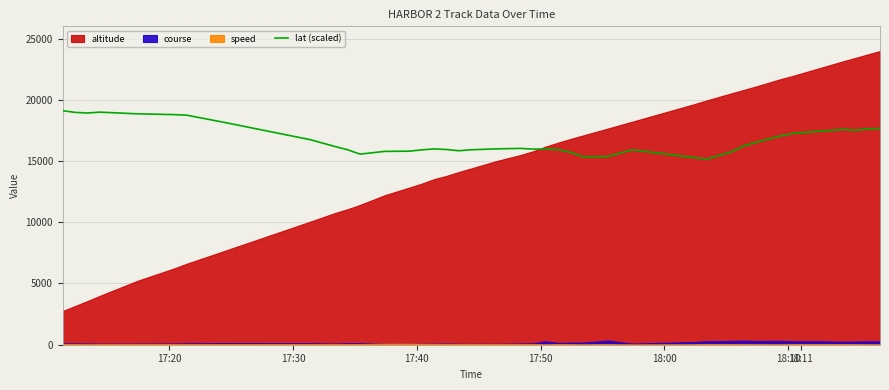

What is the lowest value of the lat (scaled) series?

15154.0